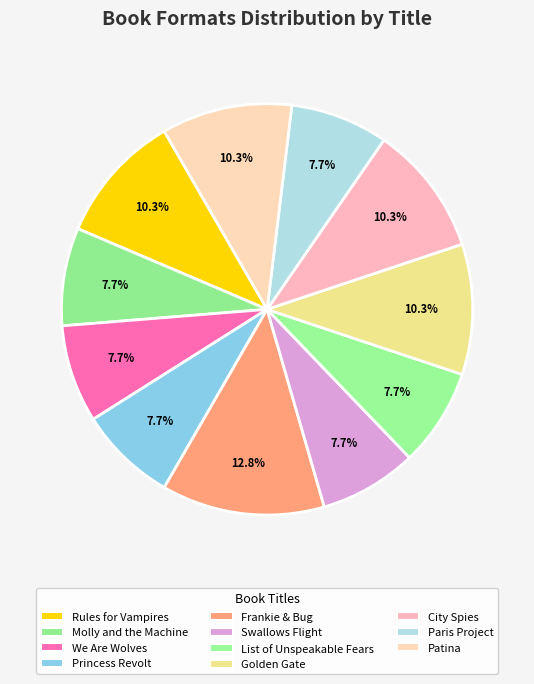

To the nearest percent, what is the combined percentage of We Are Wolves and Rules for Vampires?

18%